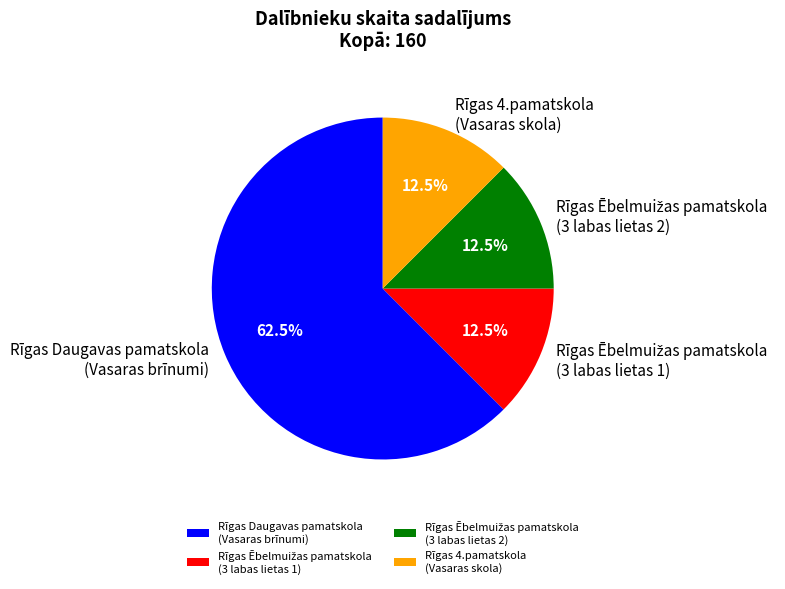

What is the majority slice?

Rīgas Daugavas pamatskola (Vasaras brīnumi)